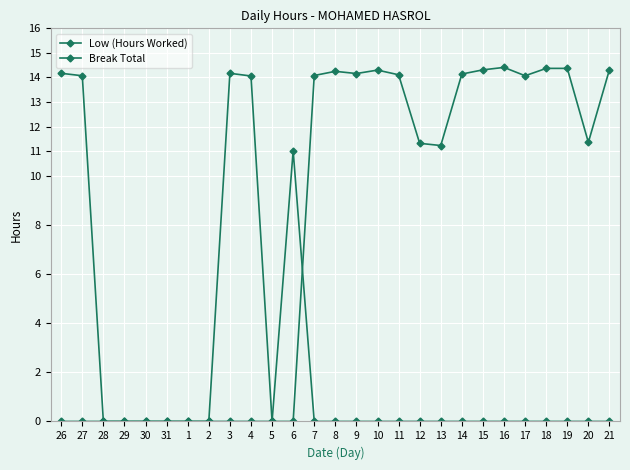

Which has a higher value, 17 or 8?

8